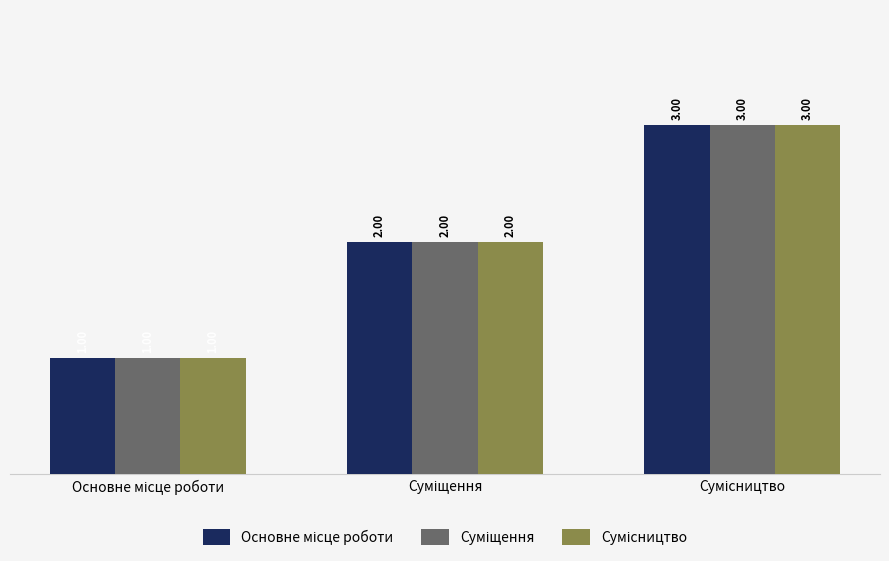

At how many categories does at least one series exceed 2?

1